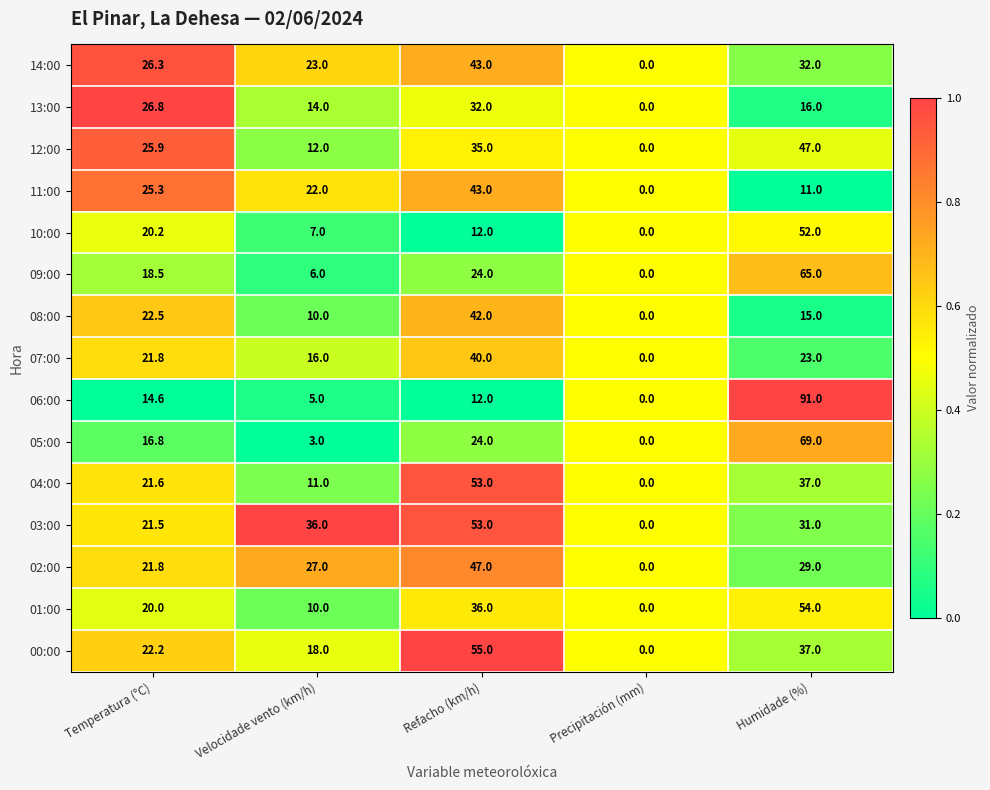

What is the spread (max minus min) of values at Refacho (km/h)?

43.0